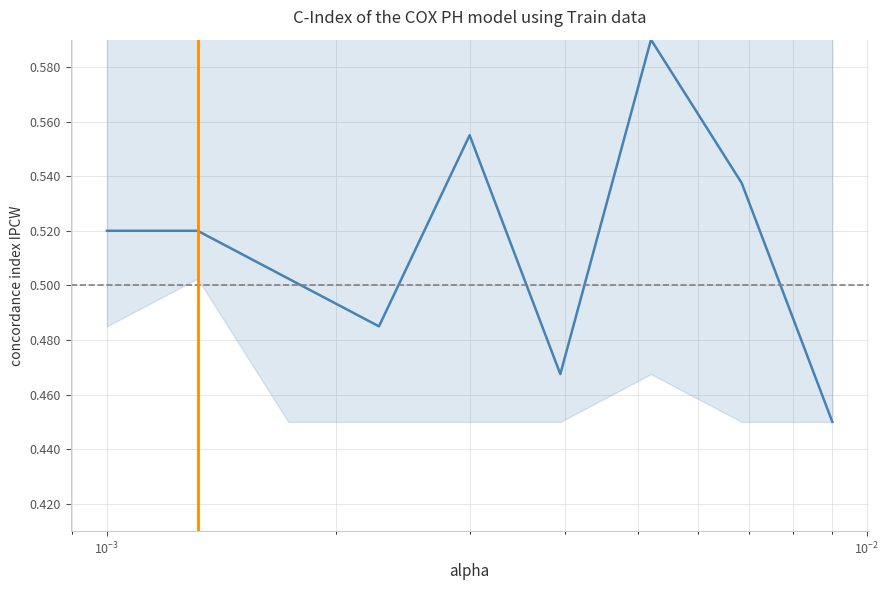

How many interior local valleys (lower than both neighbors) does the data have?

2